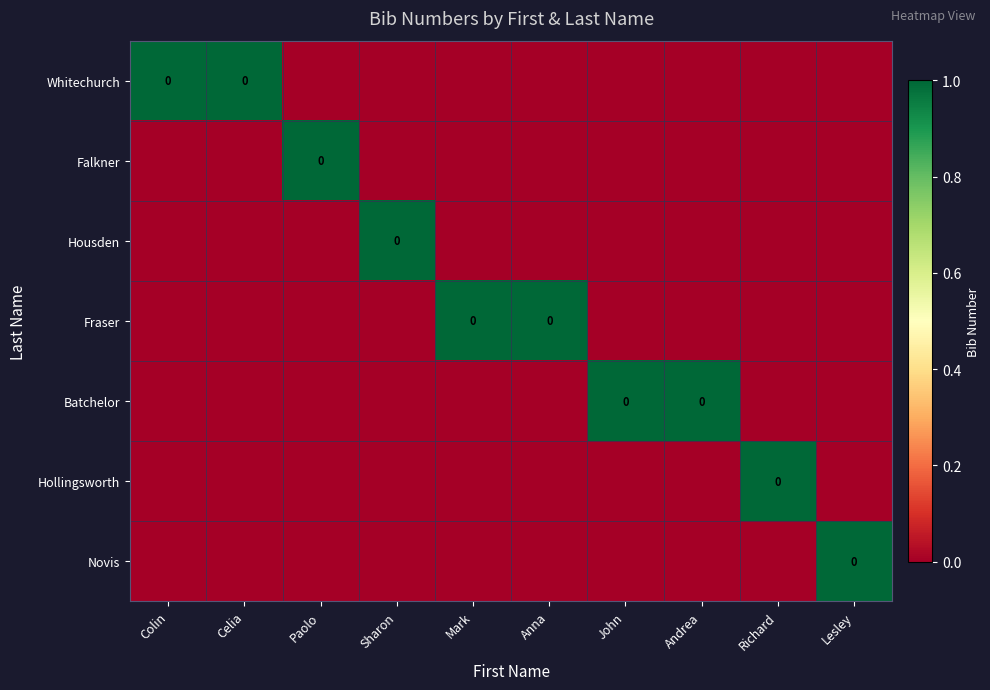

Which series has the largest total across all categories?

Whitechurch